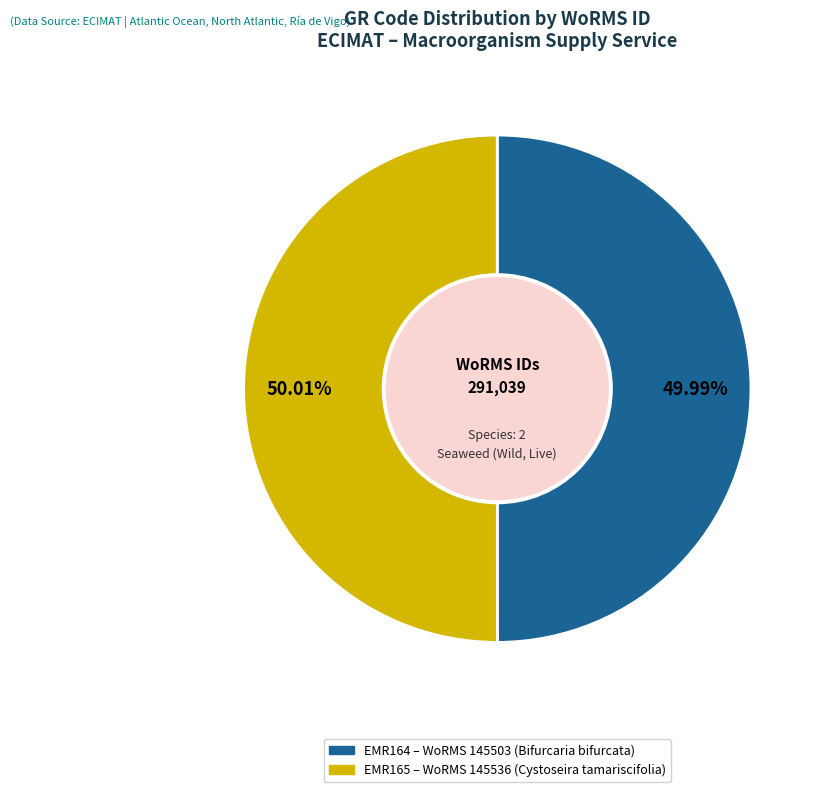

Approximately how many times larger is the value at EMR164 – WoRMS 145503 (Bifurcaria bifurcata) compared to EMR165 – WoRMS 145536 (Cystoseira tamariscifolia)?

1.0